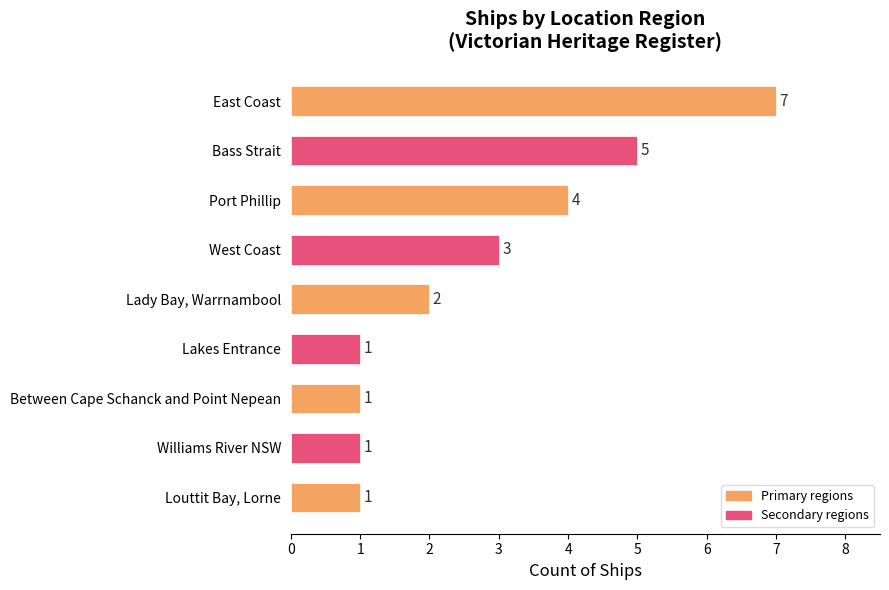

What is the average value?

3